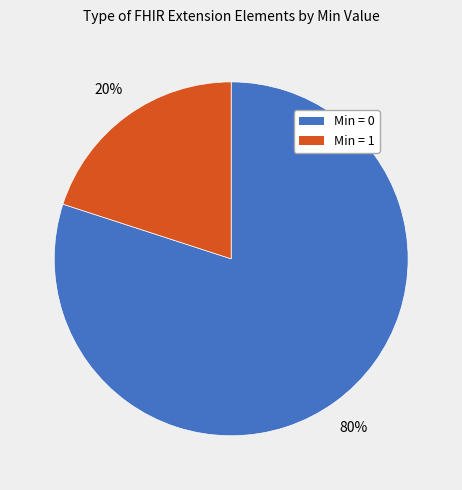

Is there a majority slice in this chart?

Yes